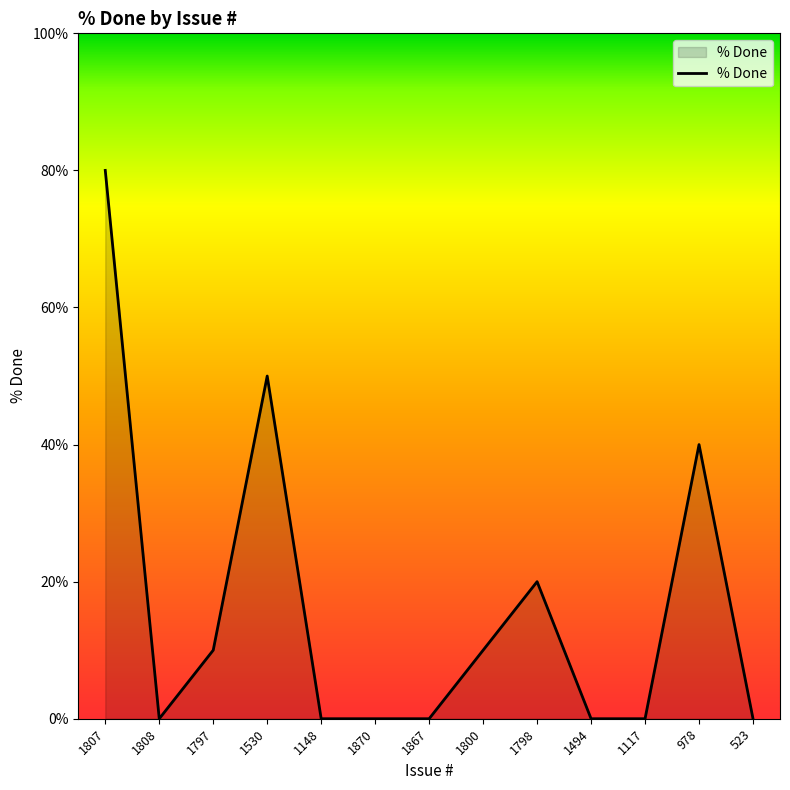

What is the difference between the maximum and minimum values?

80